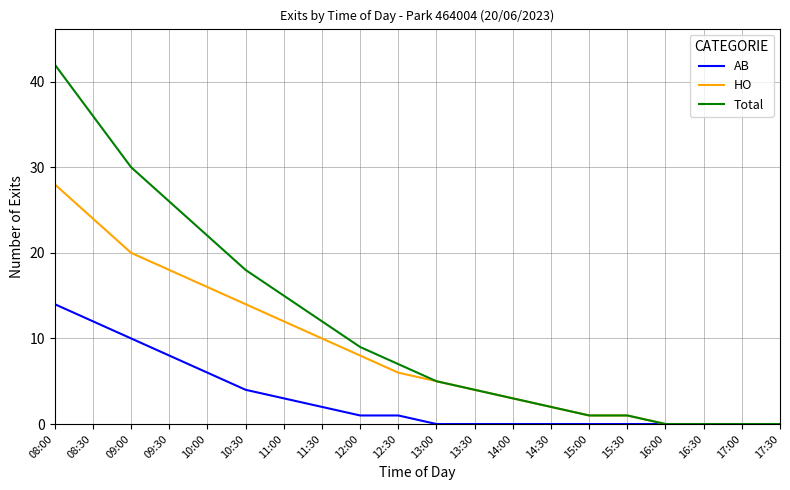

Which category has the highest value across all series?

08:00